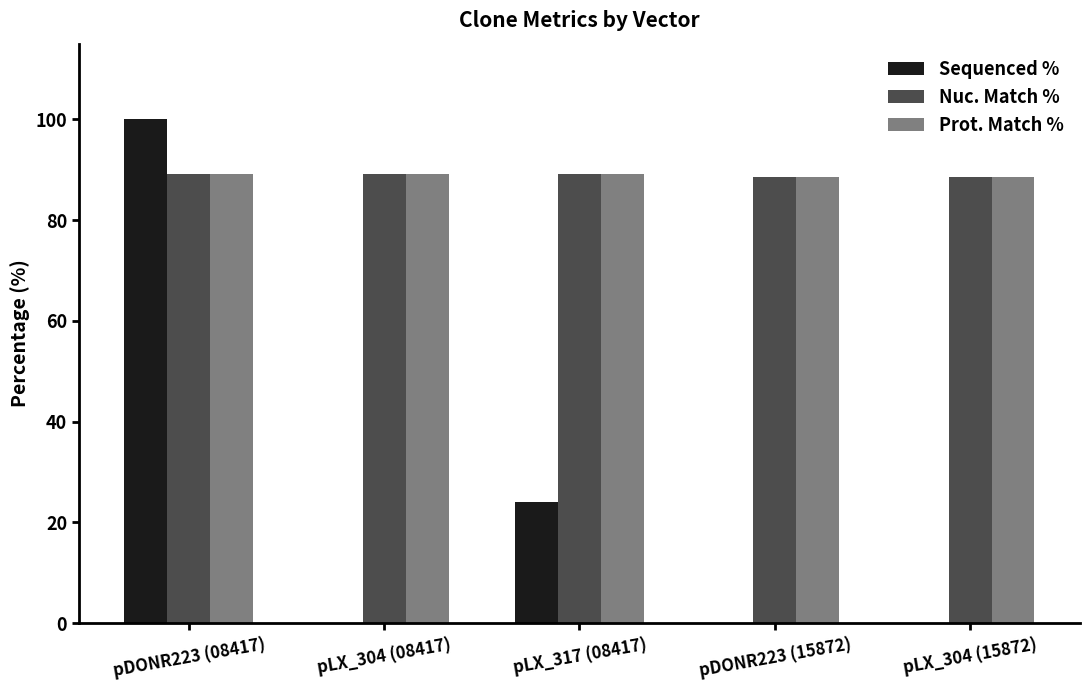

What is the total value across all series at pLX_304 (08417)?

178.2